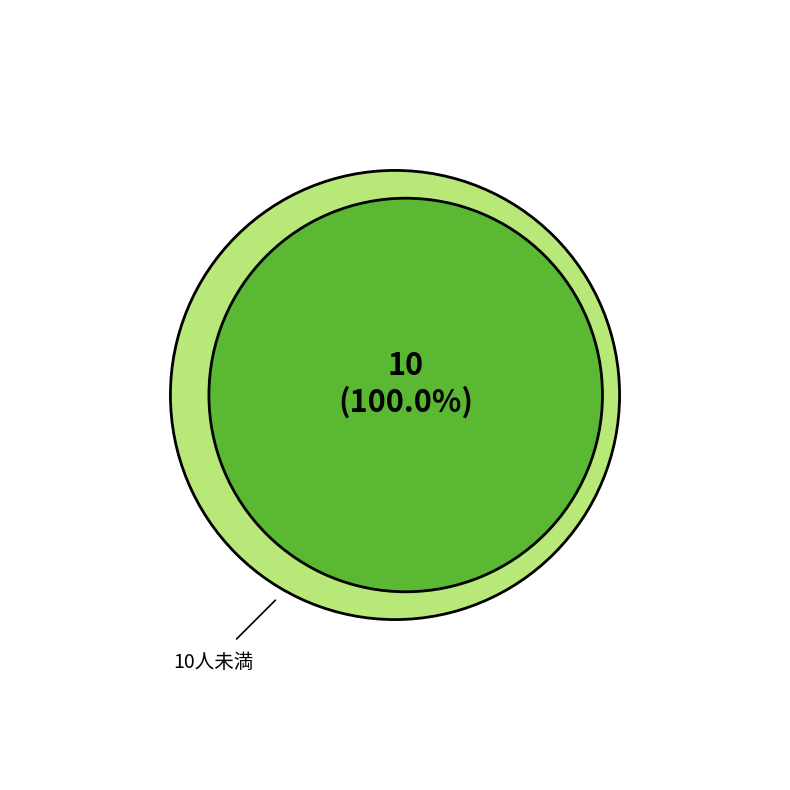

Does 0 account for over 50% of the chart?

No